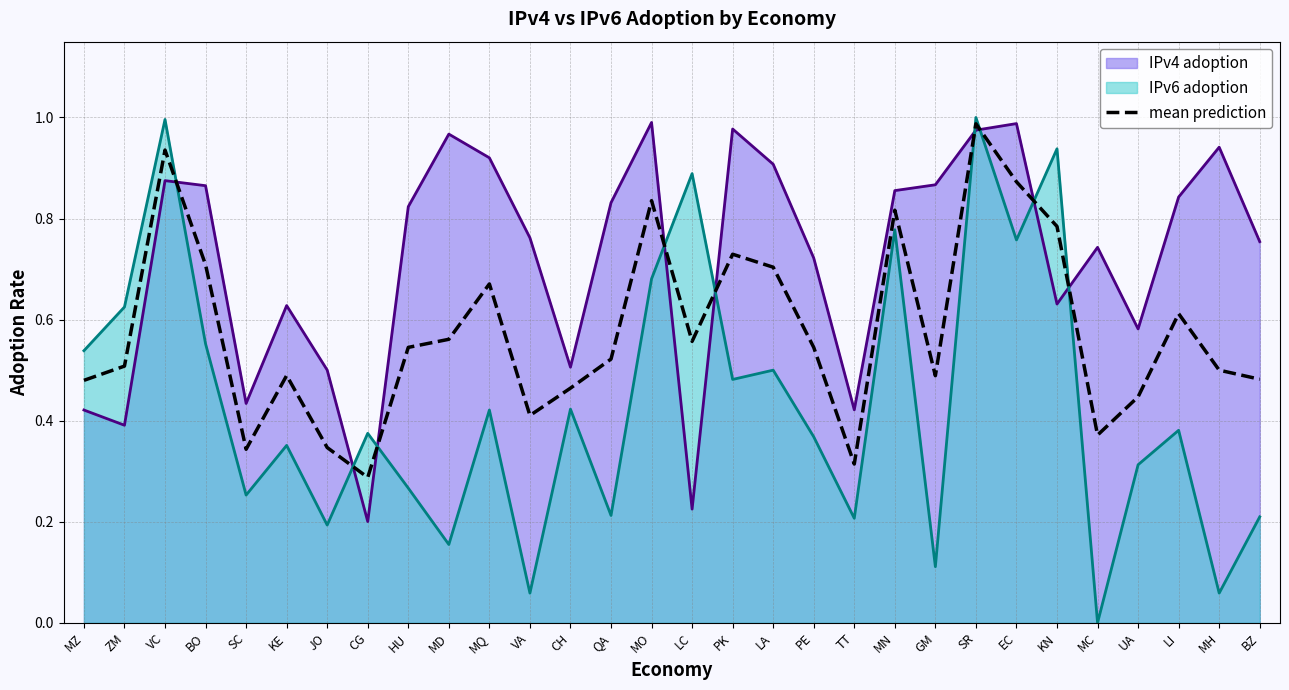

Rank the categories by value from highest to lowest.

SR, VC, EC, MO, MN, KN, PK, BO, LA, MQ, LI, MD, LC, HU, PE, QA, ZM, MH, KE, GM, BZ, MZ, CH, UA, VA, MC, JO, SC, TT, CG